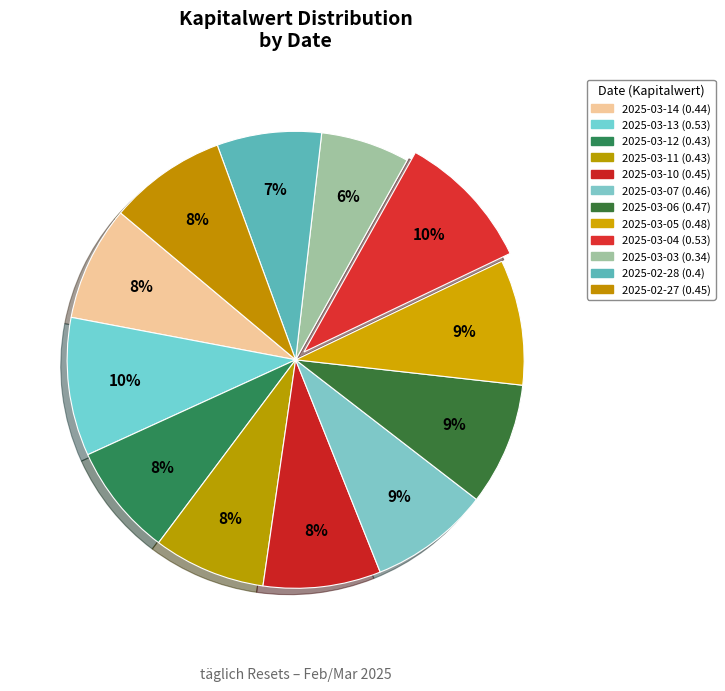

How many segments does this pie chart have?

12